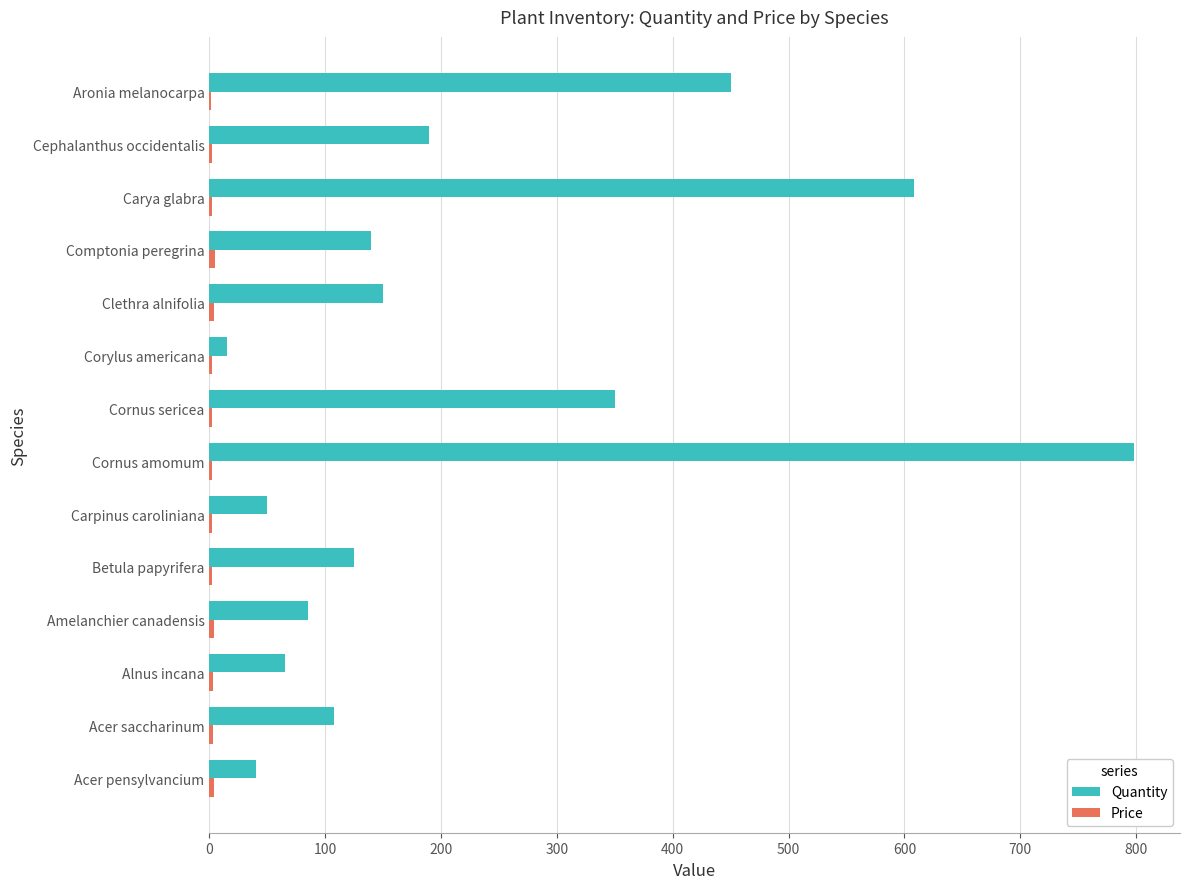

What is the greatest value displayed?

798.0